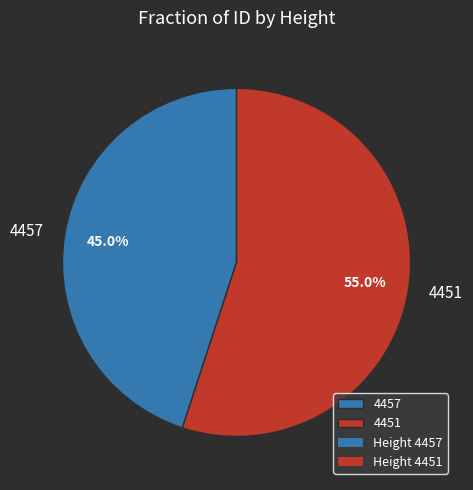

Rank the categories by value from highest to lowest.

4451, 4457